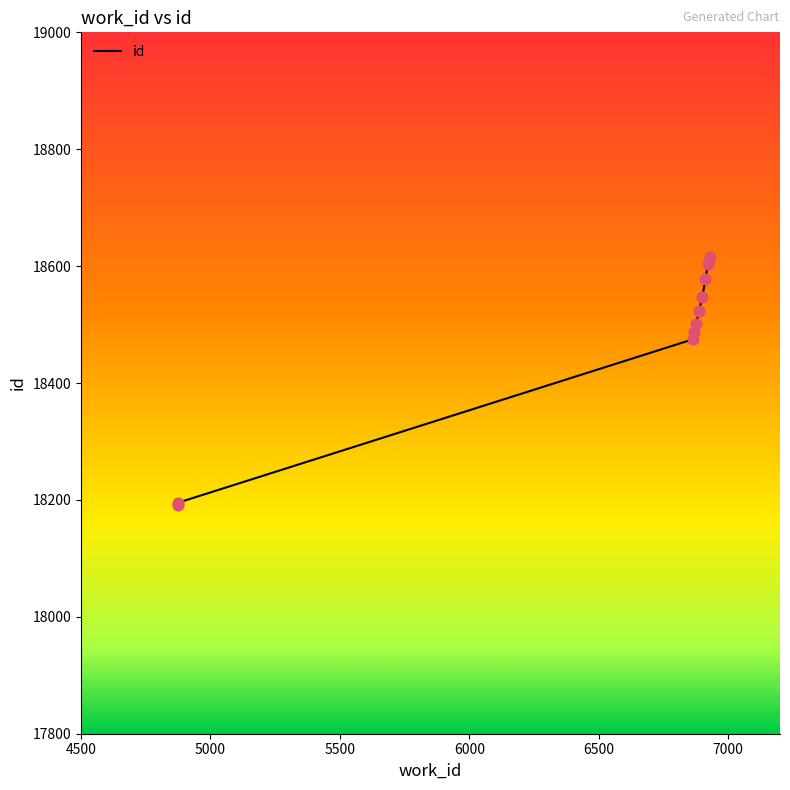

Approximately how many times larger is the value at 6912 compared to 6929?

1.0